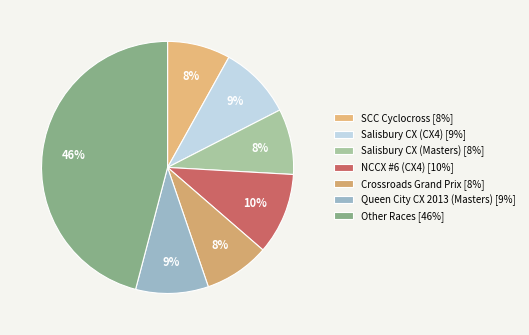

How many segments does this pie chart have?

7